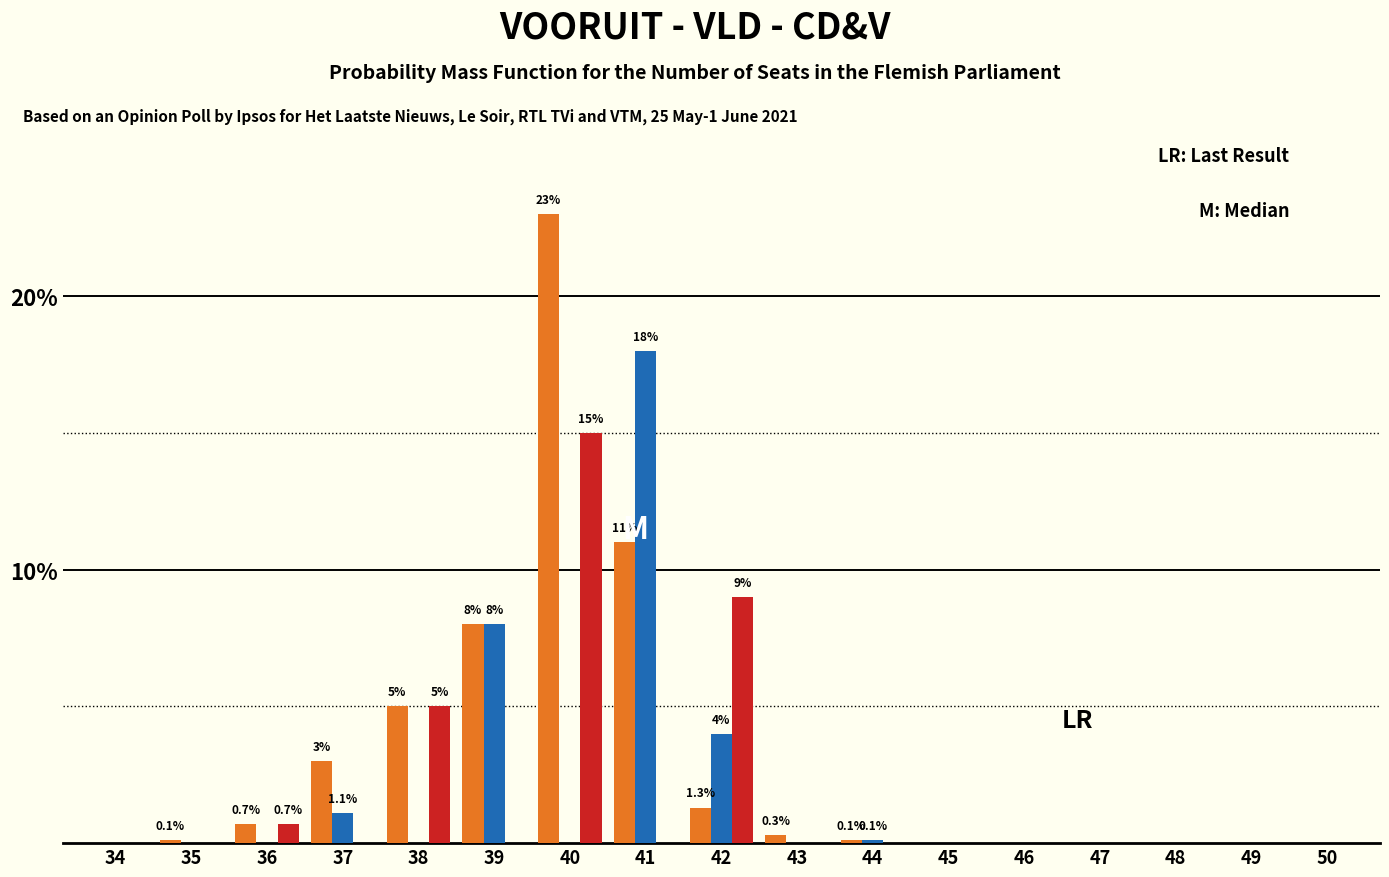

At which category is the sum across all series the highest?

40